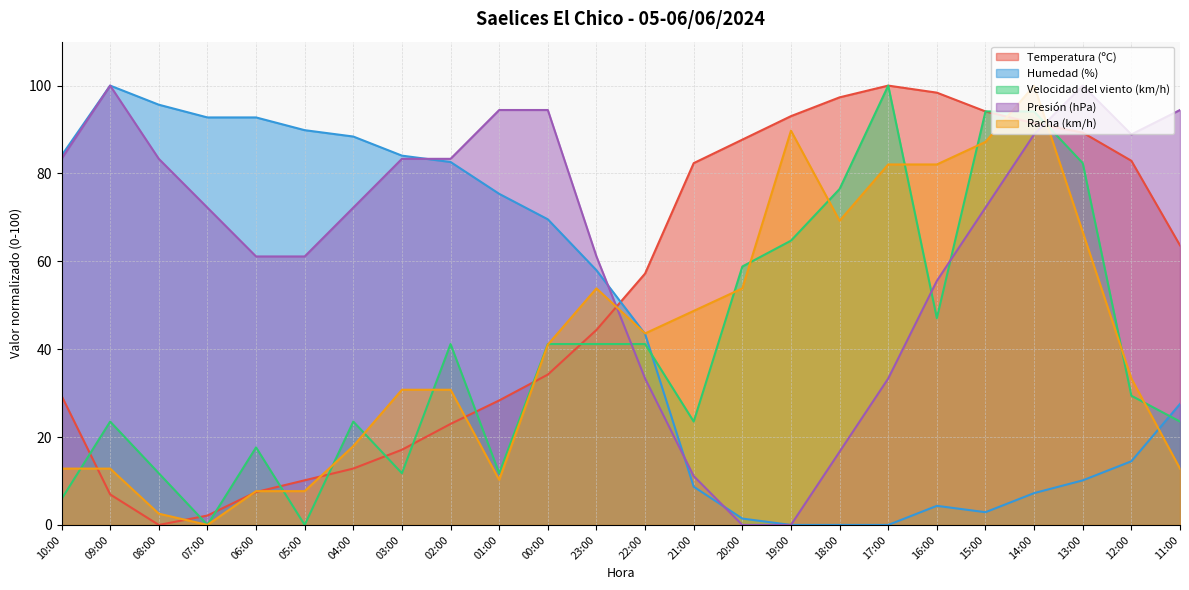

How many categories are shown in the chart?

24